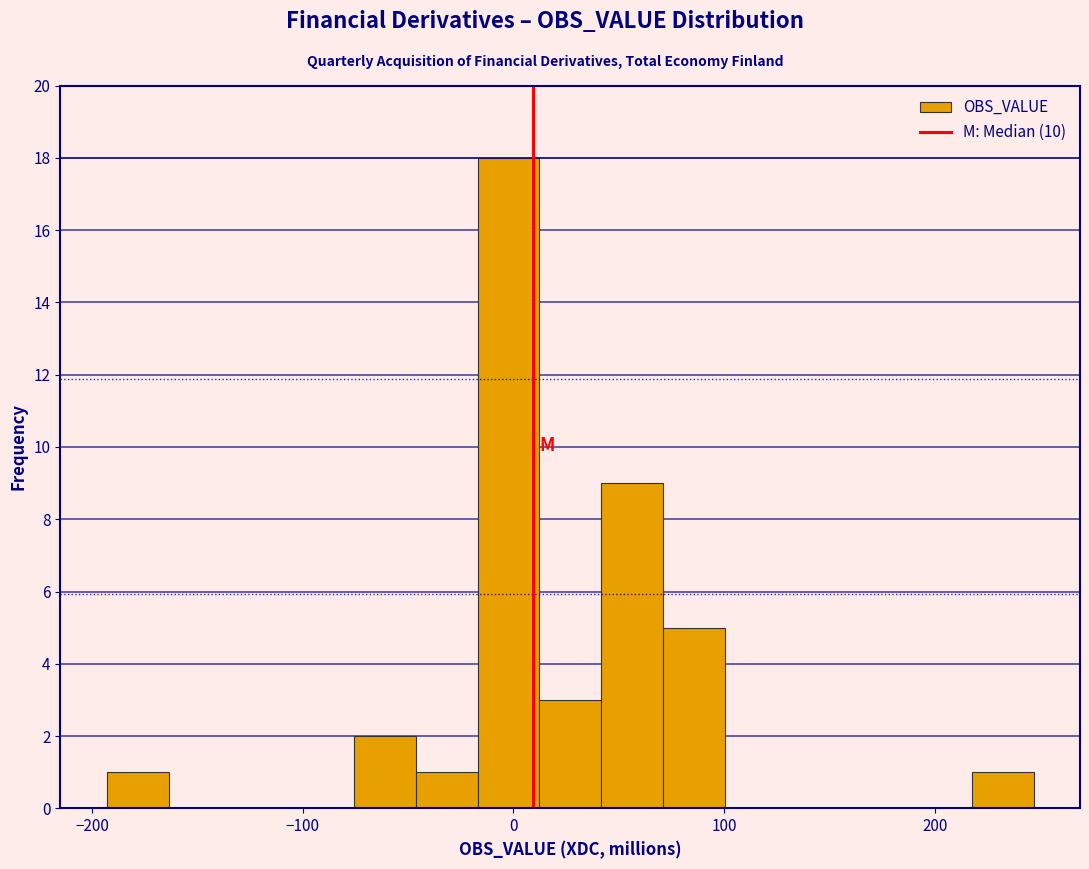

Read against the x-axis, roughly where is the centre of the tallest bar?

0